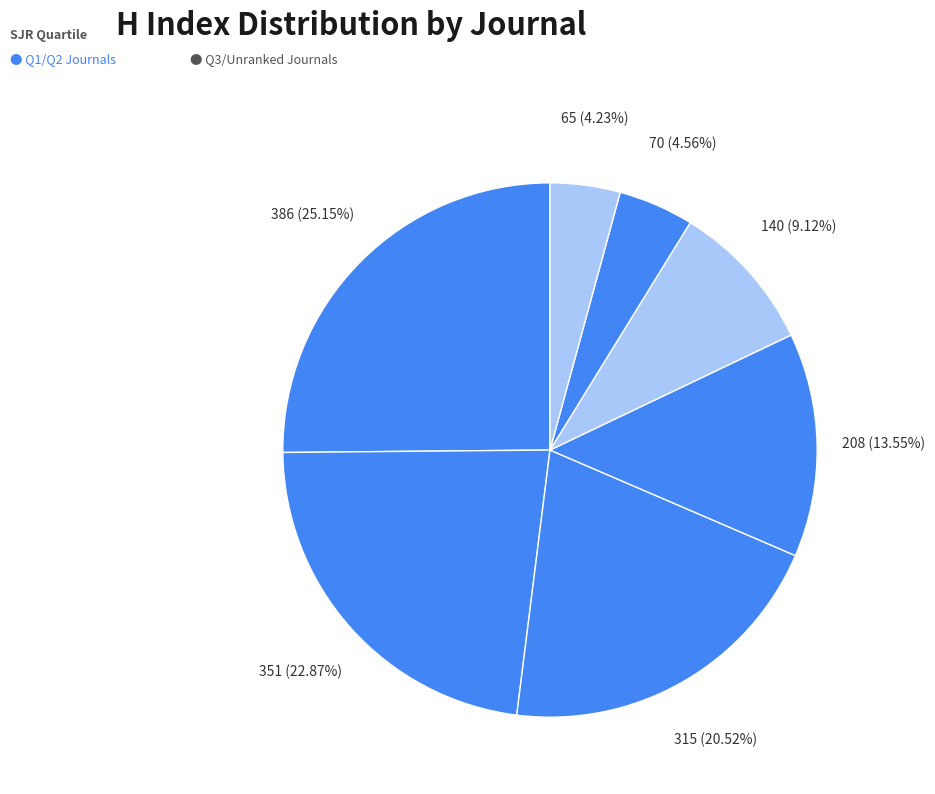

What is the largest slice in the pie chart?

ATLA Alternatives to Laboratory Animals